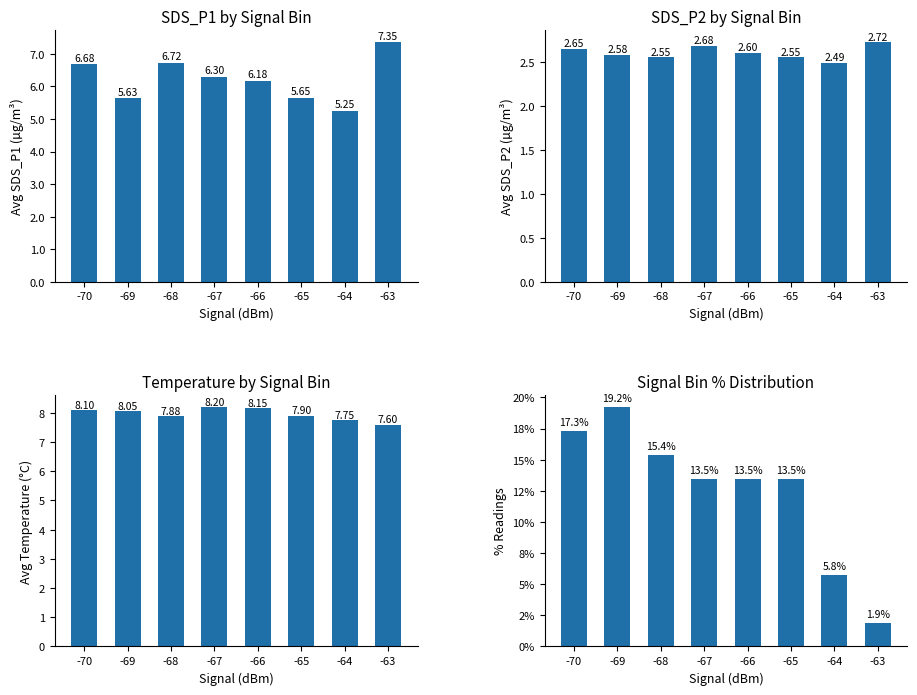

The value of SDS_P2 at -68 is 2.5. True or false?

True